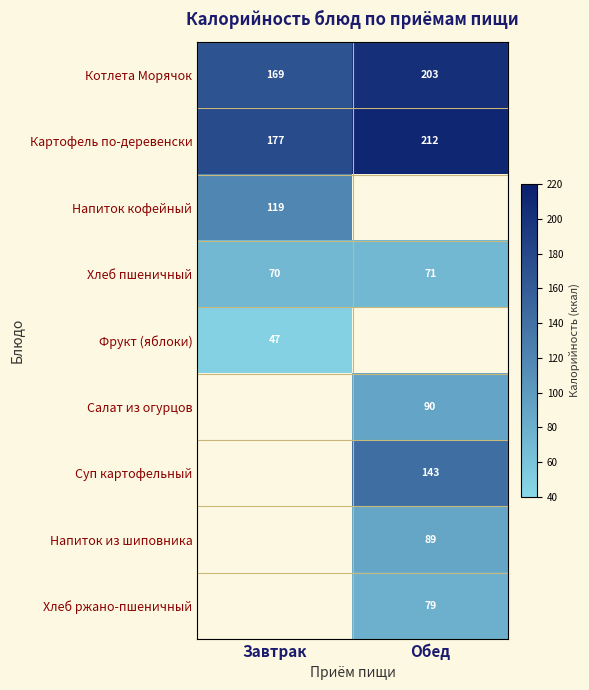

At how many categories does at least one series exceed 161?

2